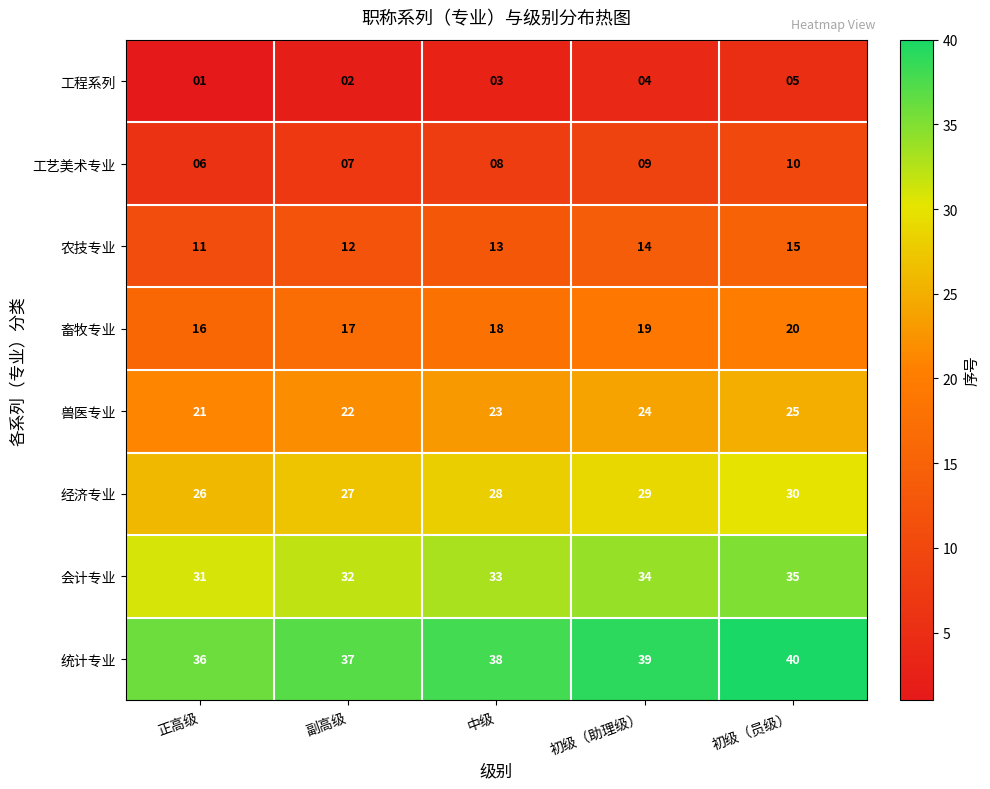

What is the total value across all series at 初级（员级）?

180